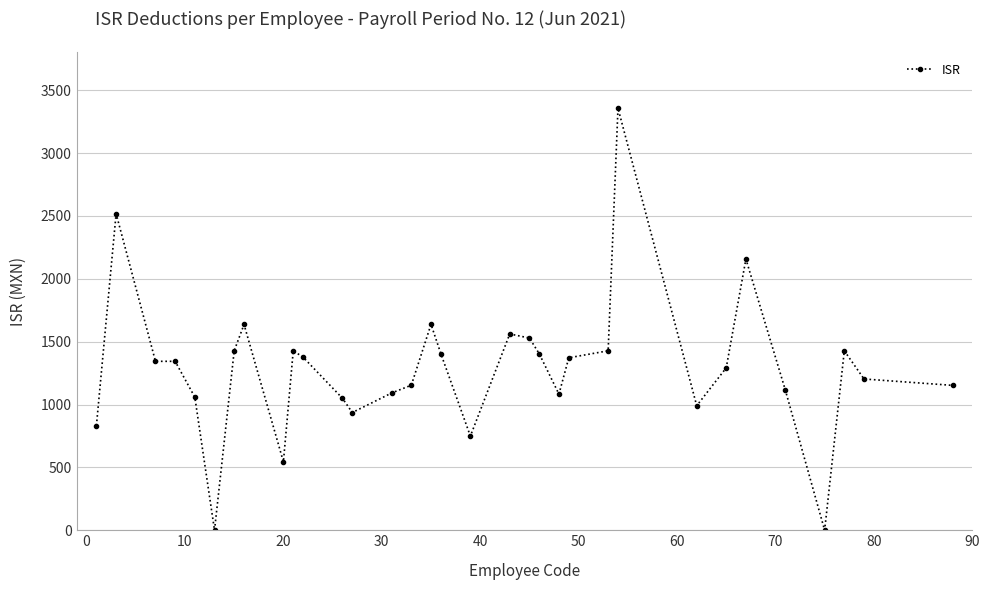

What is the greatest value displayed?

3356.8